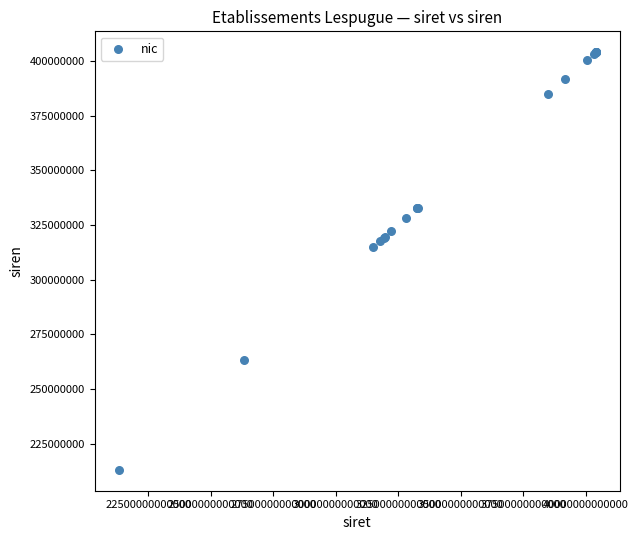

What Y value in the scatter plot is closest to 308566903?

314848987